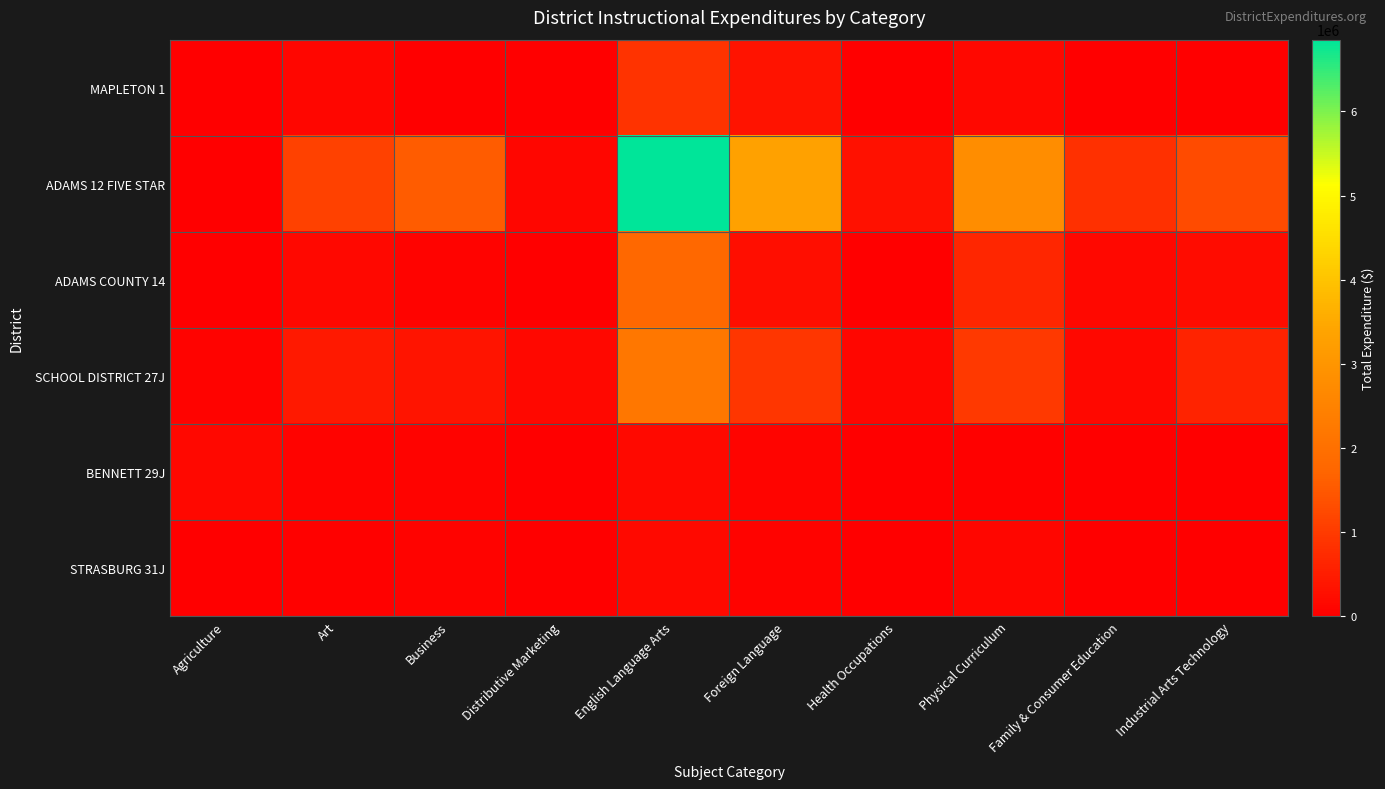

At Foreign Language, list the series in order from largest to smallest.

ADAMS 12 FIVE STAR, SCHOOL DISTRICT 27J, MAPLETON 1, ADAMS COUNTY 14, BENNETT 29J, STRASBURG 31J